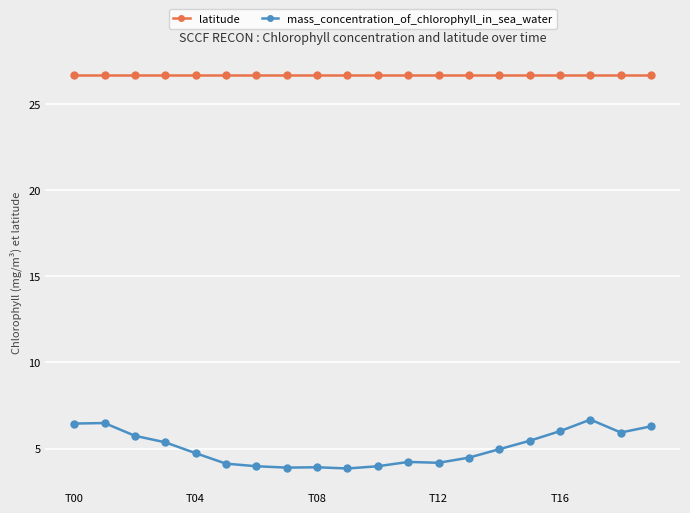

True or false: latitude and mass_concentration_of_chlorophyll_in_sea_water intersect in this chart.

False